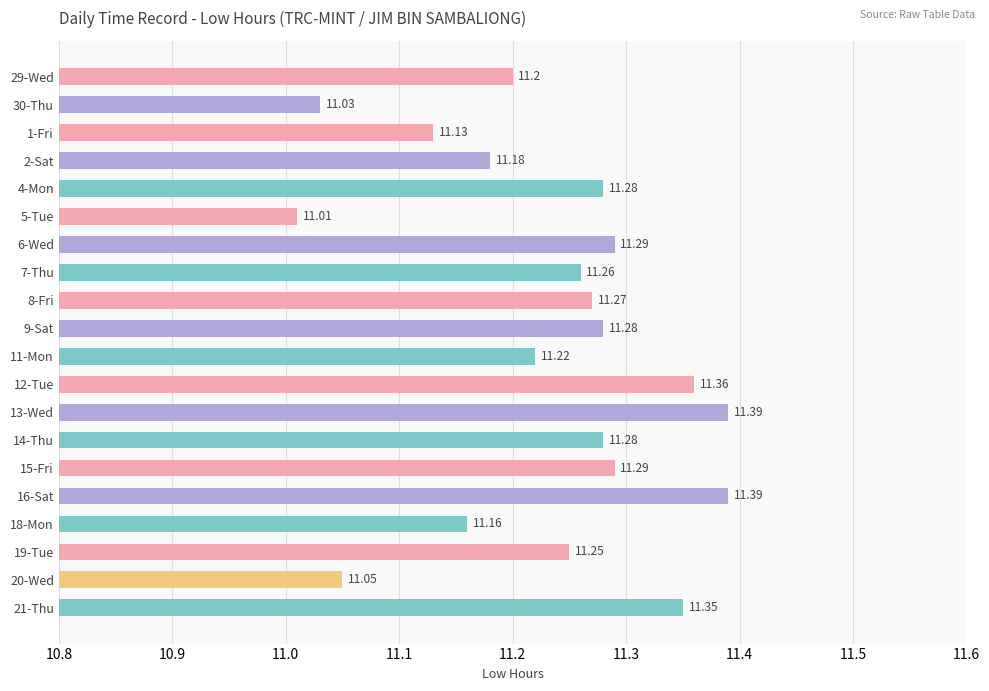

What is the difference between the second highest and second lowest values?

0.4